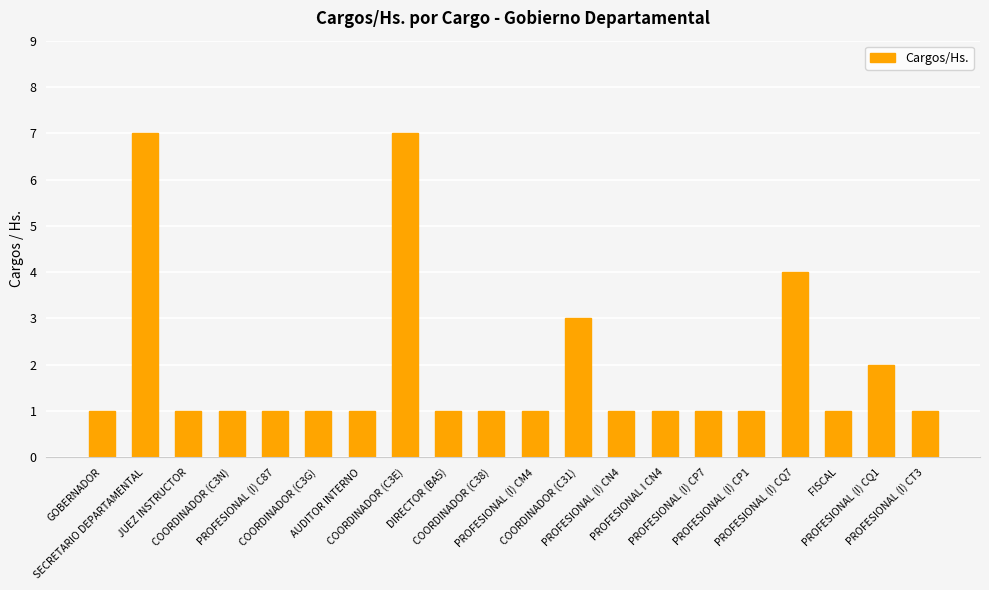

What is the difference between the second highest and minimum values?

6